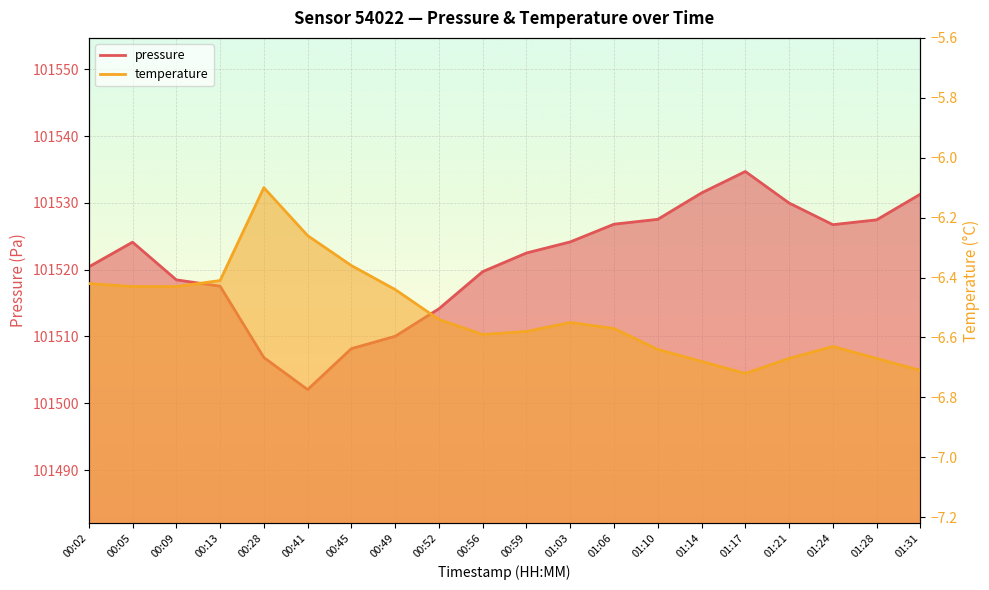

What is the difference between the temperature values at 00:49 and 01:14?

0.2